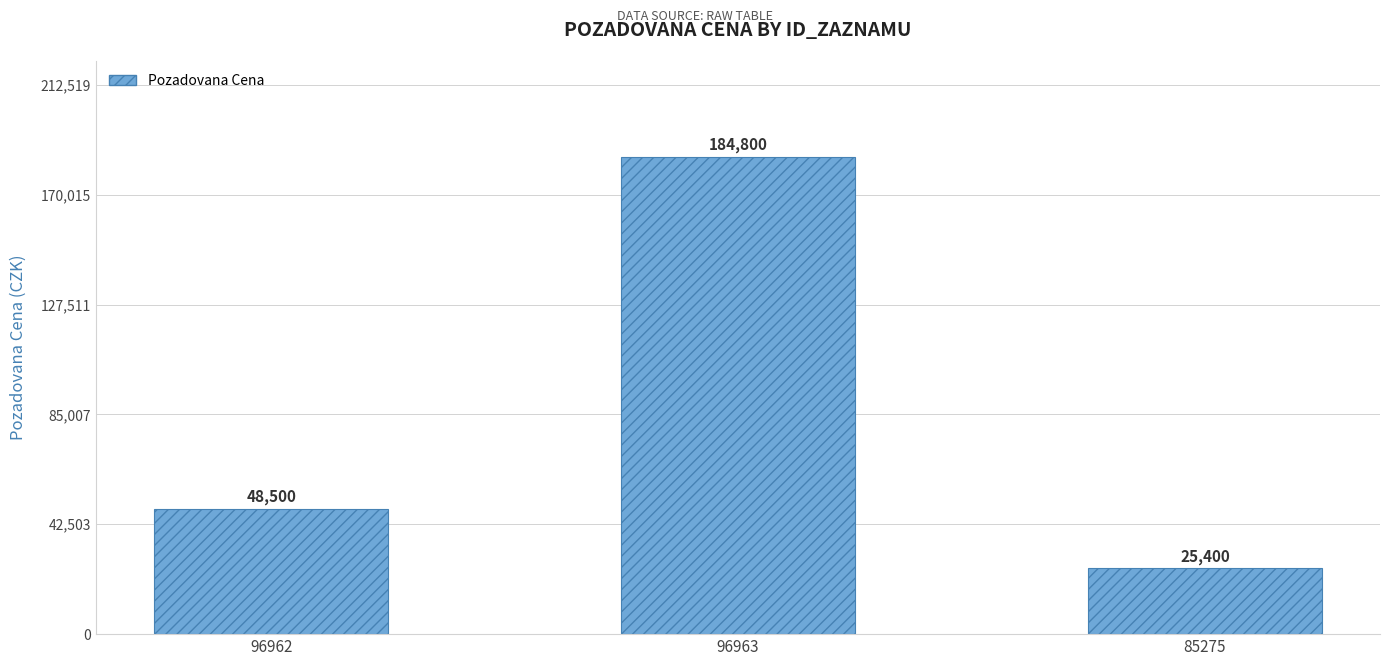

Read the value at 85275, to the nearest 50.

25400